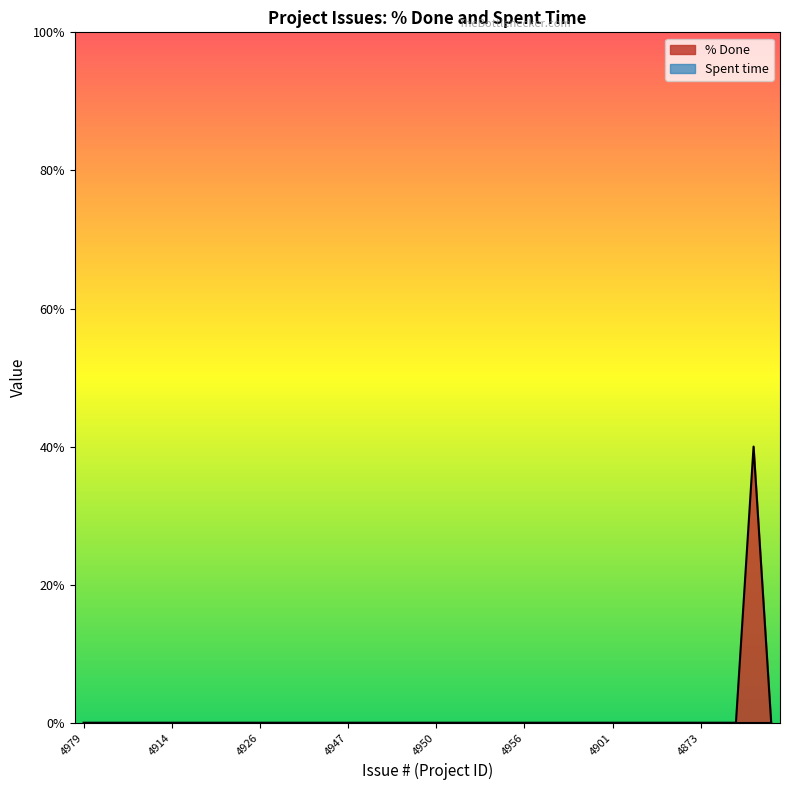

True or false: the data shows 0 at 4890.

True